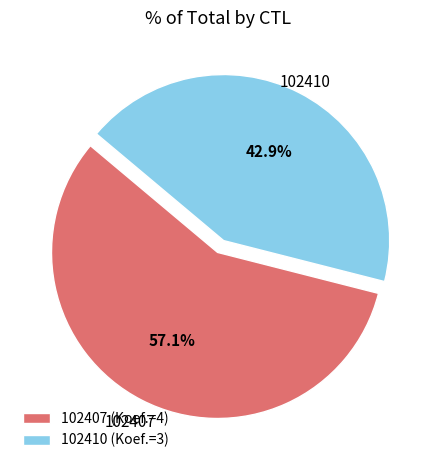

Is there any slice that represents more than half of the pie?

Yes